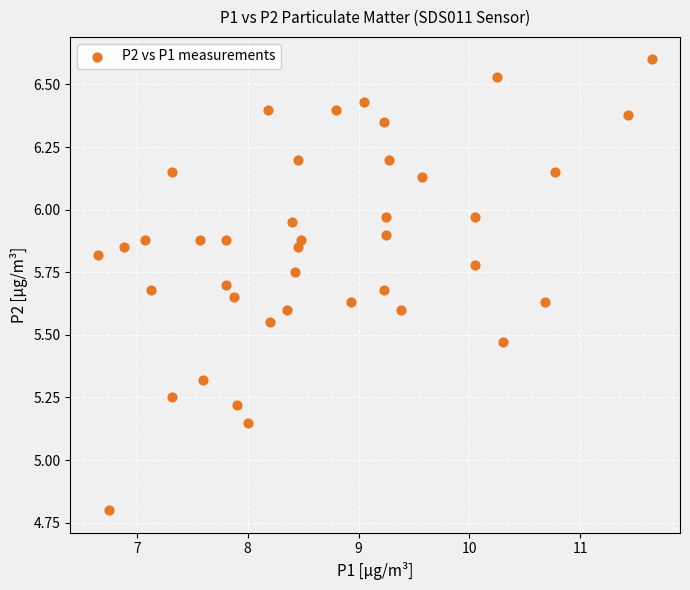

What is the range of Y values (max minus min)?

1.8